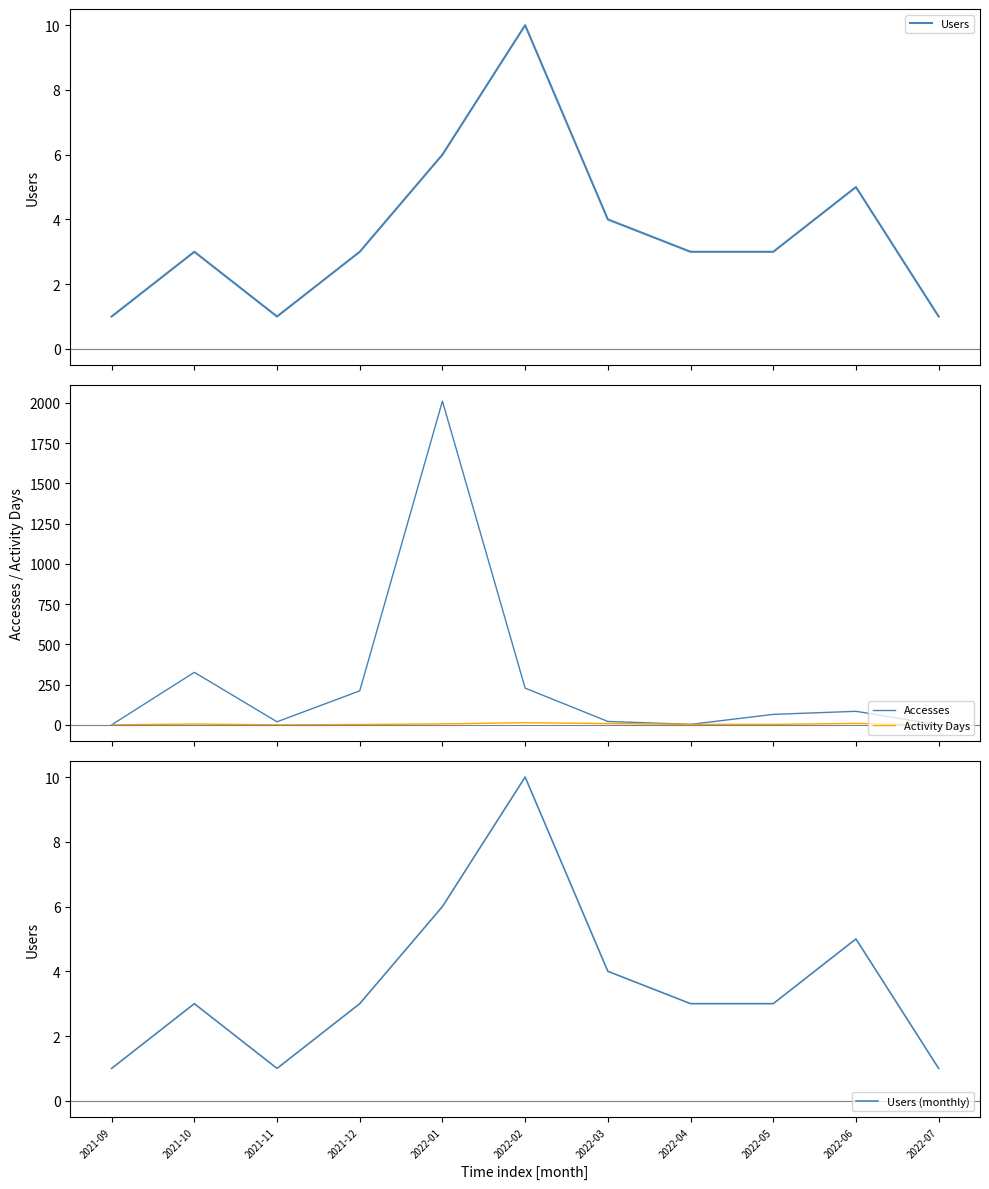

What is the label of the 1st point from the left?

2021-09